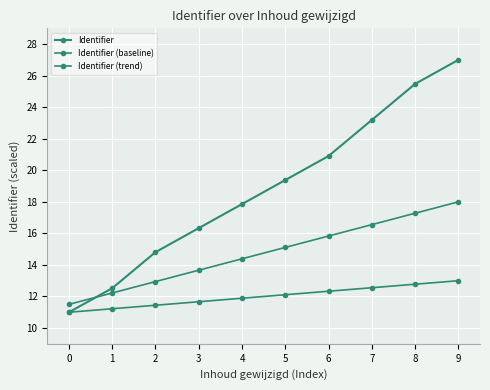

List the series in order of their peak value, lowest first.

Identifier (baseline), Identifier (trend), Identifier